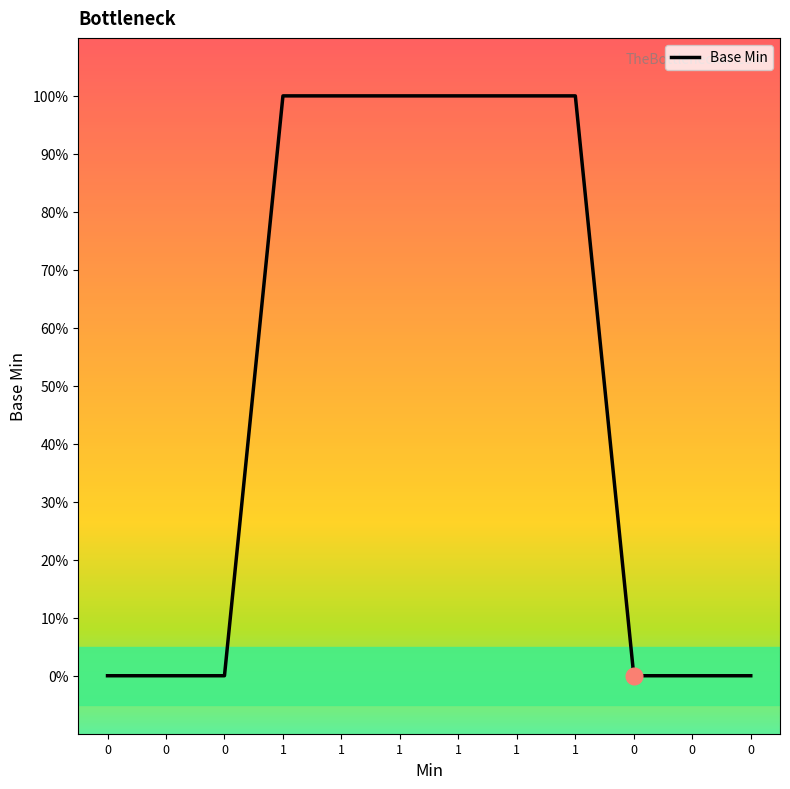

Between 0 and 1, which is larger?

1